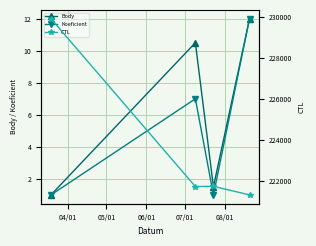

What is the minimum value for Koeficient?

1.0